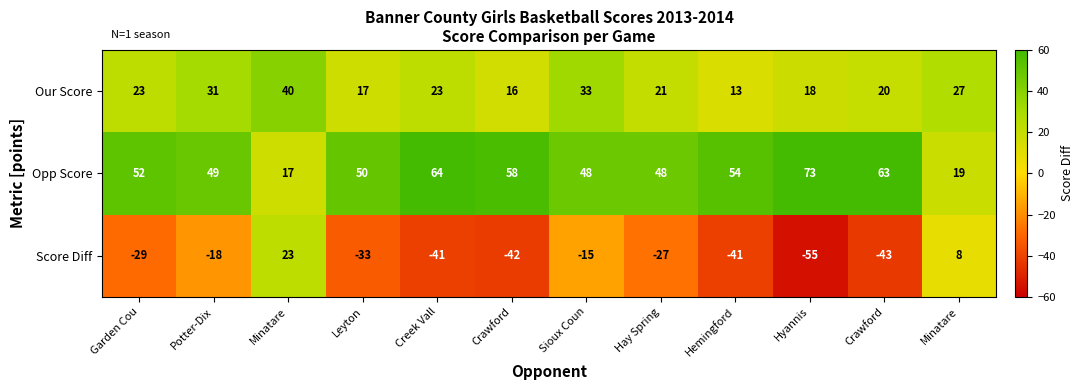

How many data points does each series have?

12